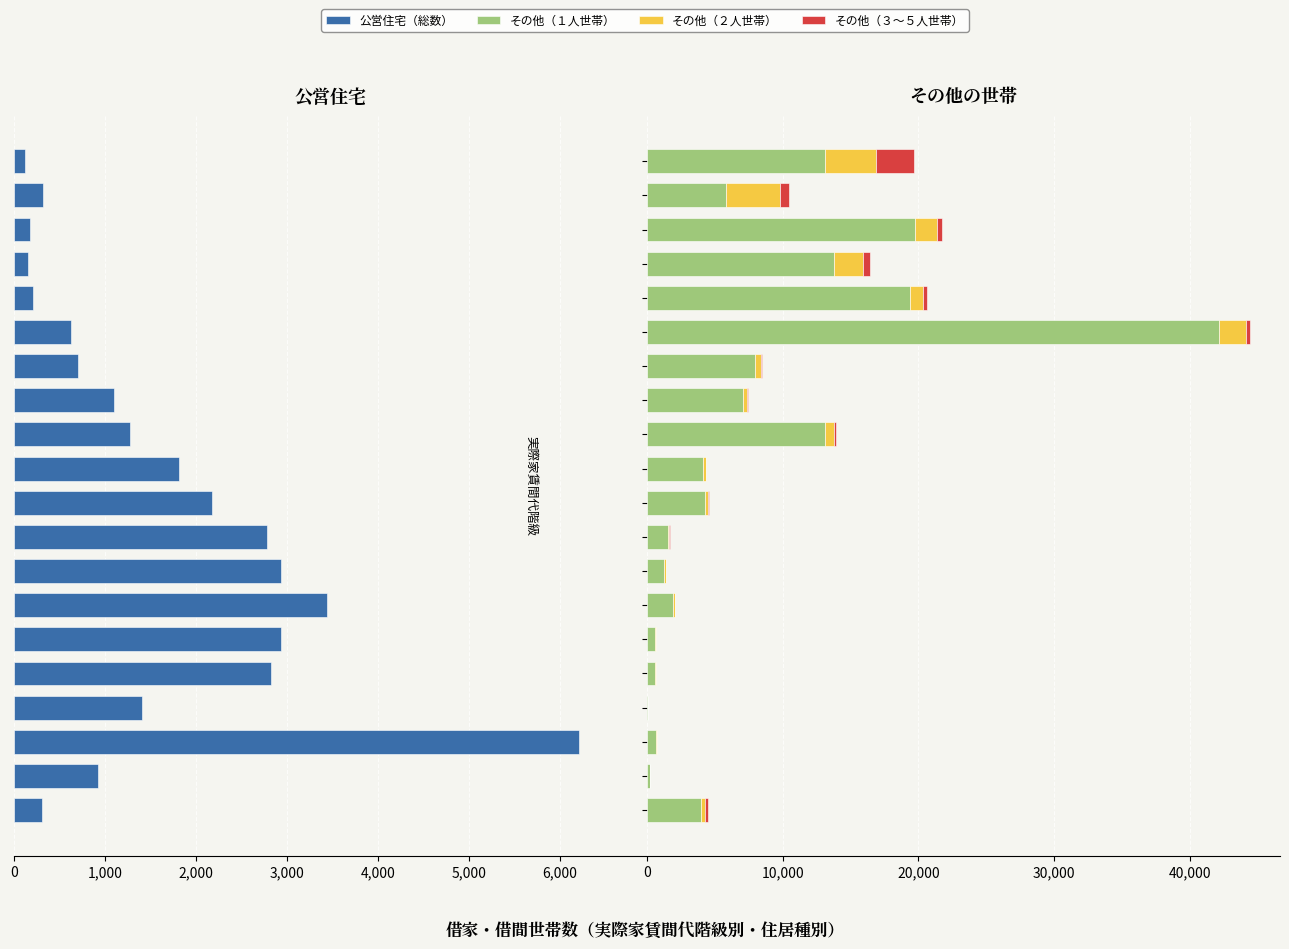

Reading left to right, extract all data points from this chart.

公営住宅（総数）: -310	-922	-6211	-1413	-2821	-2935	-3446	-2932	-2780	-2175	-1813	-1272	-1098	-704	-627	-209	-153	-174	-323	-127
その他（１人世帯）: 3965	222	697	84	579	626	1892	1285	1556	4265	4102	13101	7059	7952	42189	19367	13820	19794	5846	13135
その他（２人世帯）: 348	22	55	8	61	51	149	113	103	246	219	720	327	442	1982	988	2108	1624	3998	3732
その他（３～５人世帯）: 164	5	14	1	15	7	32	19	24	33	46	140	44	66	272	304	503	364	596	2844